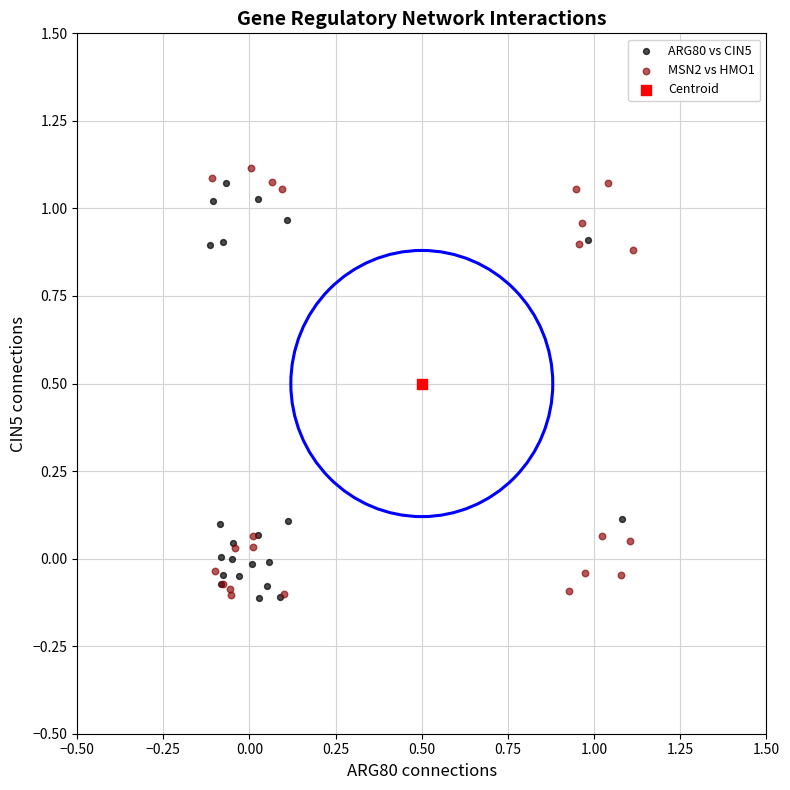

What are all the series names shown in the legend?

ARG80 vs CIN5, MSN2 vs HMO1, Centroid